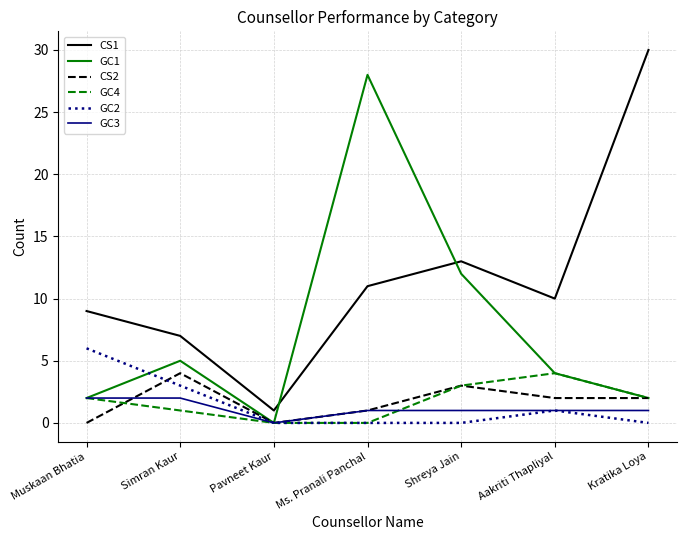

What is the difference between the highest and lowest values at Muskaan Bhatia?

9